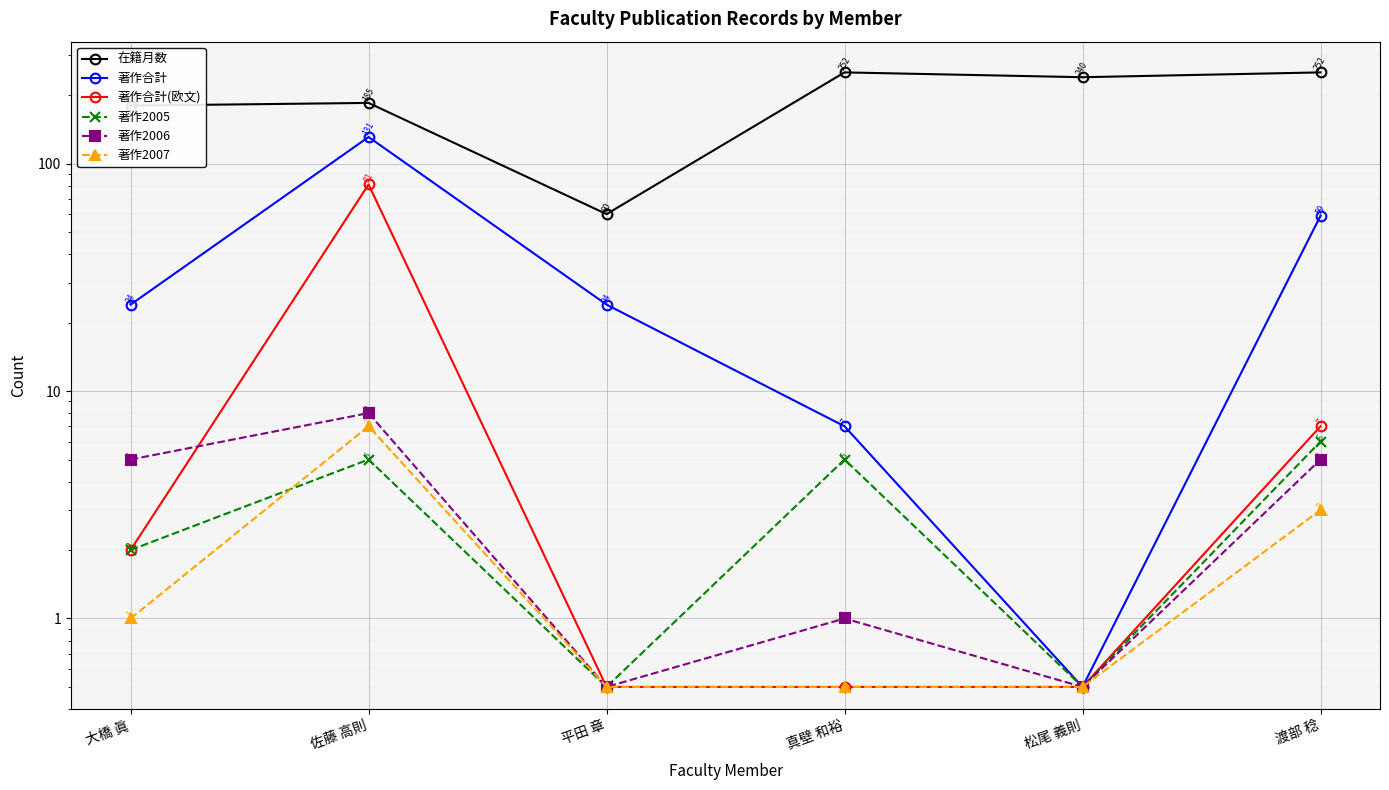

What is the total value across all series at 松尾 義則?

242.5